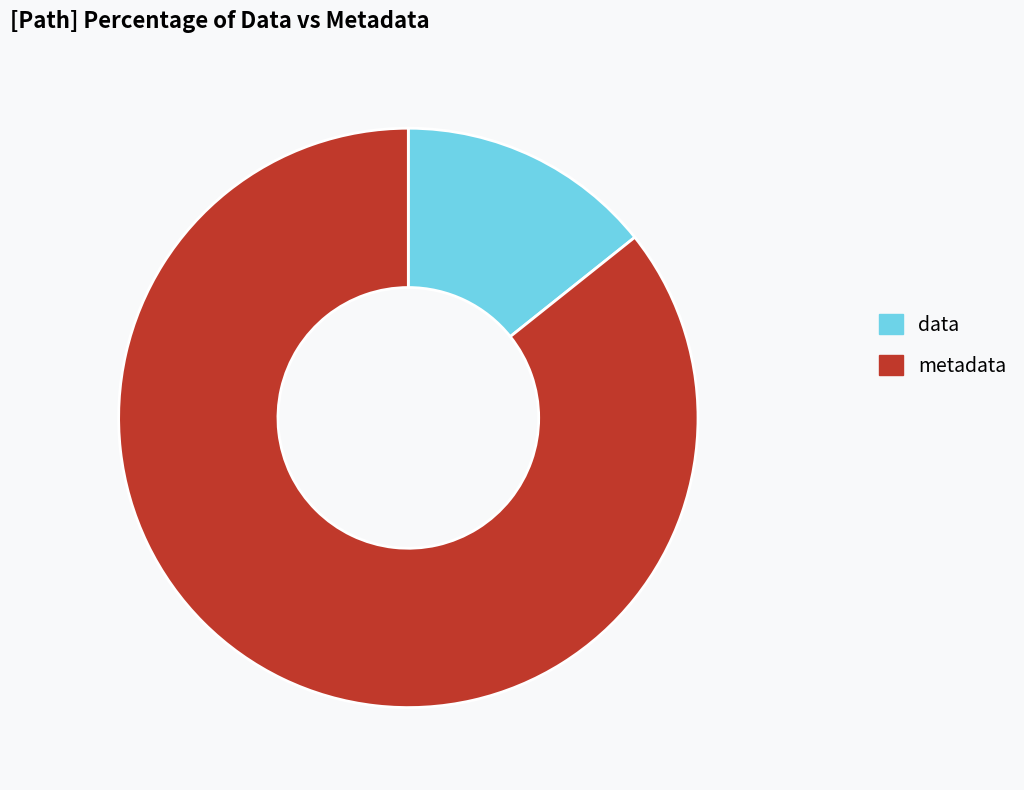

Does any single category account for the majority?

Yes